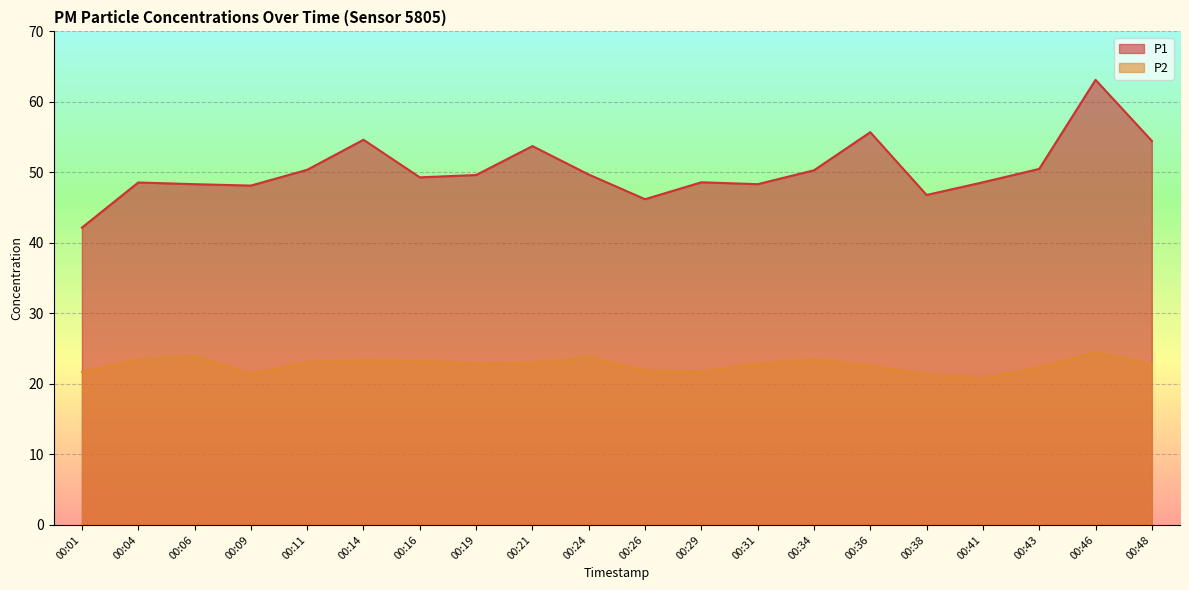

What is the lowest value of the P1 series?

42.2